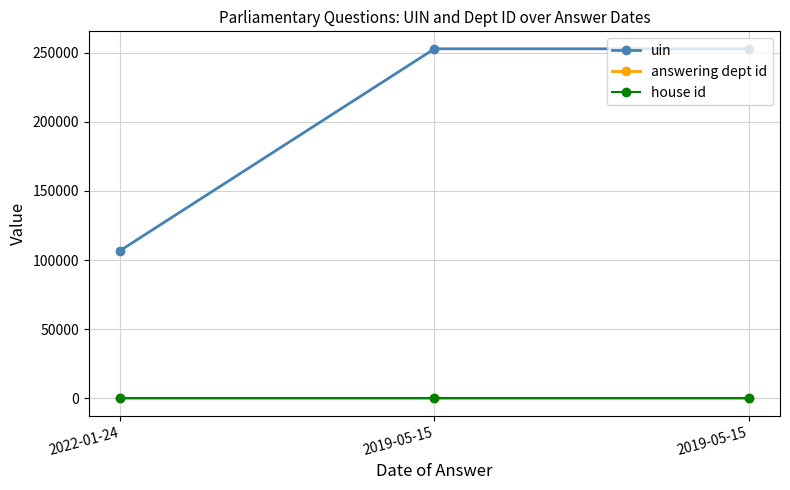

Reading left to right, what are all the values shown in this chart?

uin: 2022-01-24=106870	2019-05-15=252885	2019-05-15=252886
answering dept id: 2022-01-24=11	2019-05-15=11	2019-05-15=11
house id: 2022-01-24=1	2019-05-15=1	2019-05-15=1